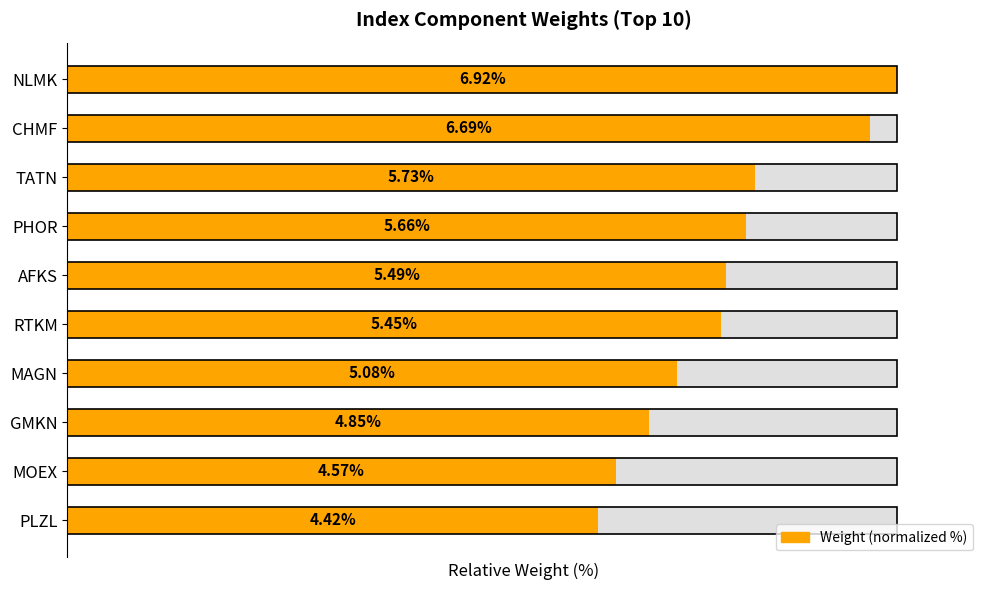

The chart shows a value of 82.9 at TATN. True or false?

True